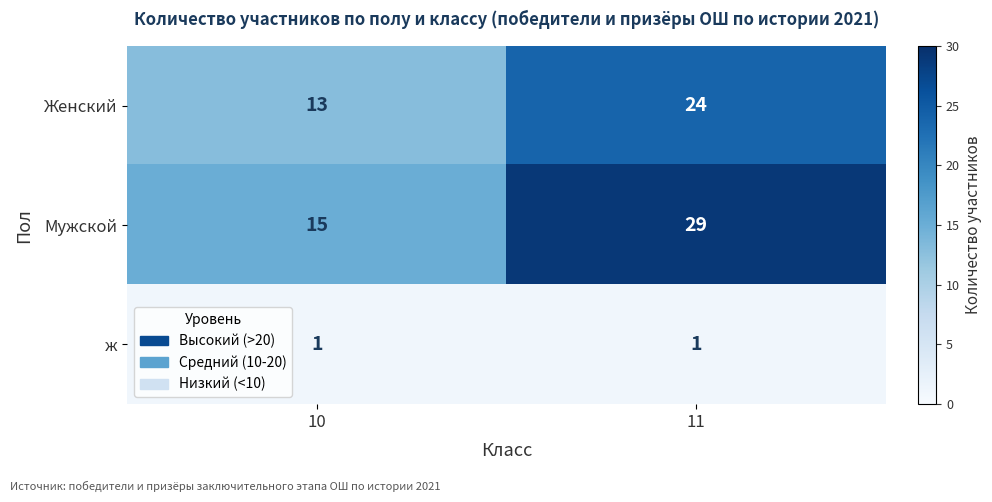

The ж series shows 2 at 11. True or false?

False